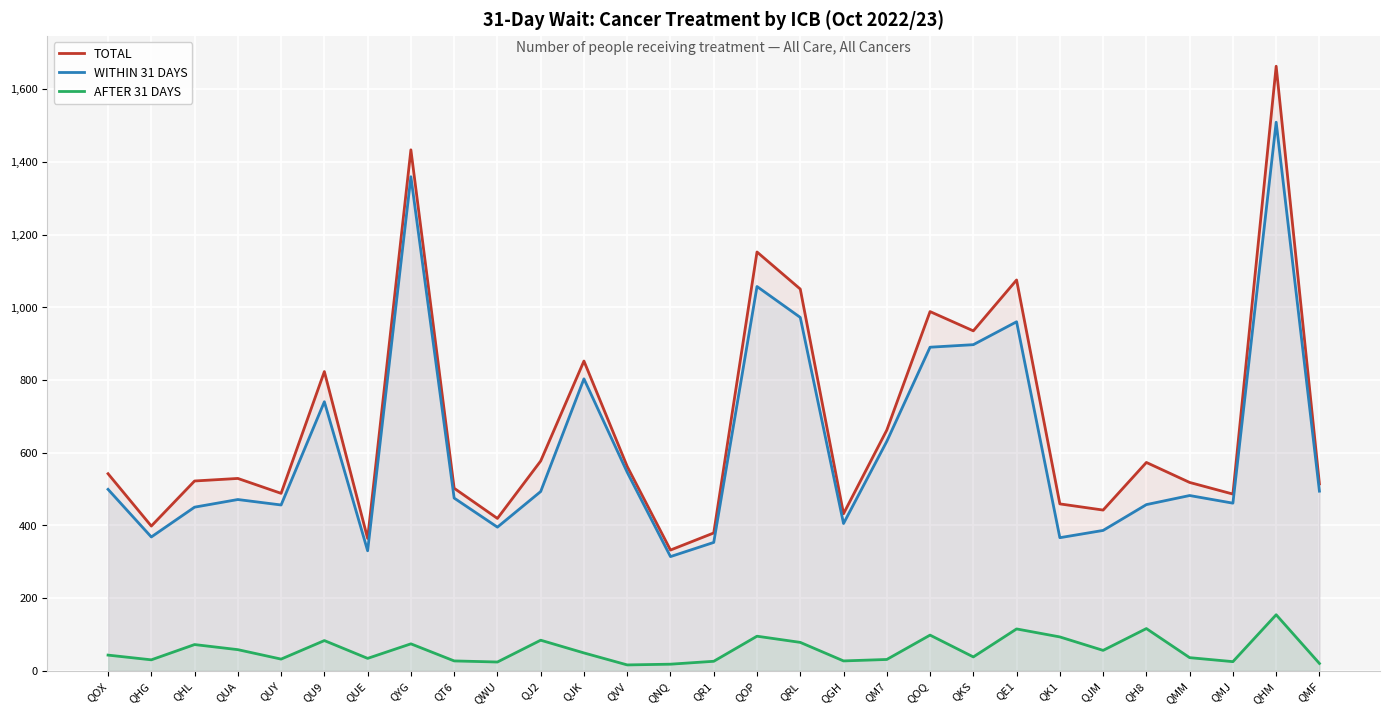

True or false: WITHIN 31 DAYS and AFTER 31 DAYS cross at least once.

False